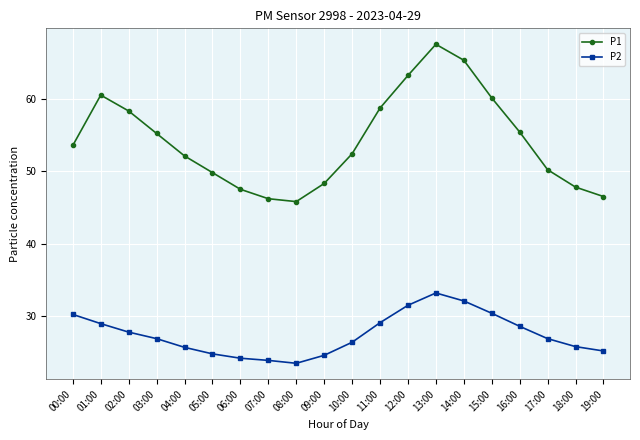

List the series in order of their peak value, highest first.

P1, P2